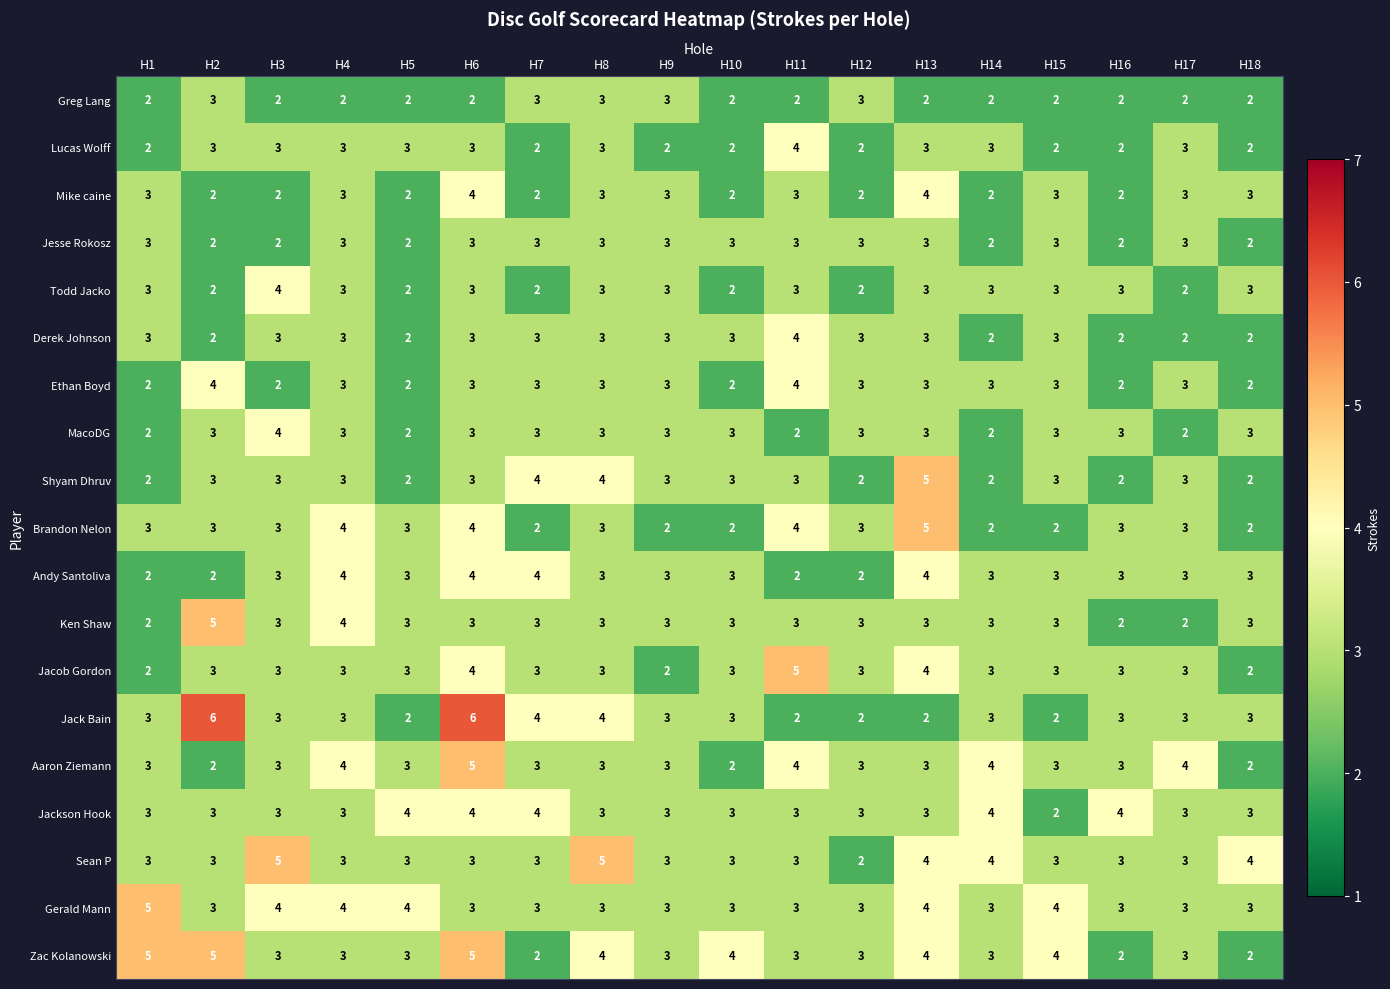

What is the average value of the Ken Shaw series?

3